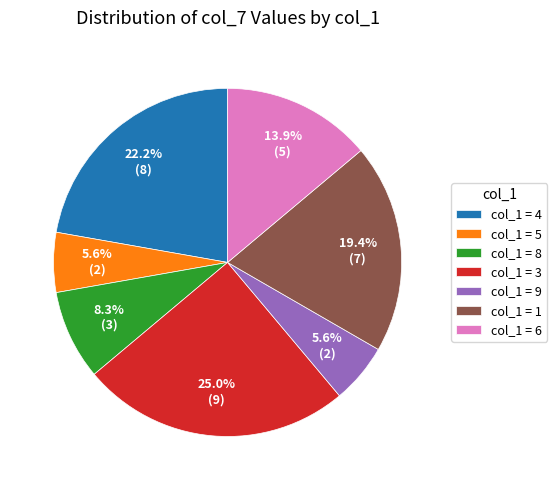

Which category has the biggest portion of the pie?

col_1 = 3